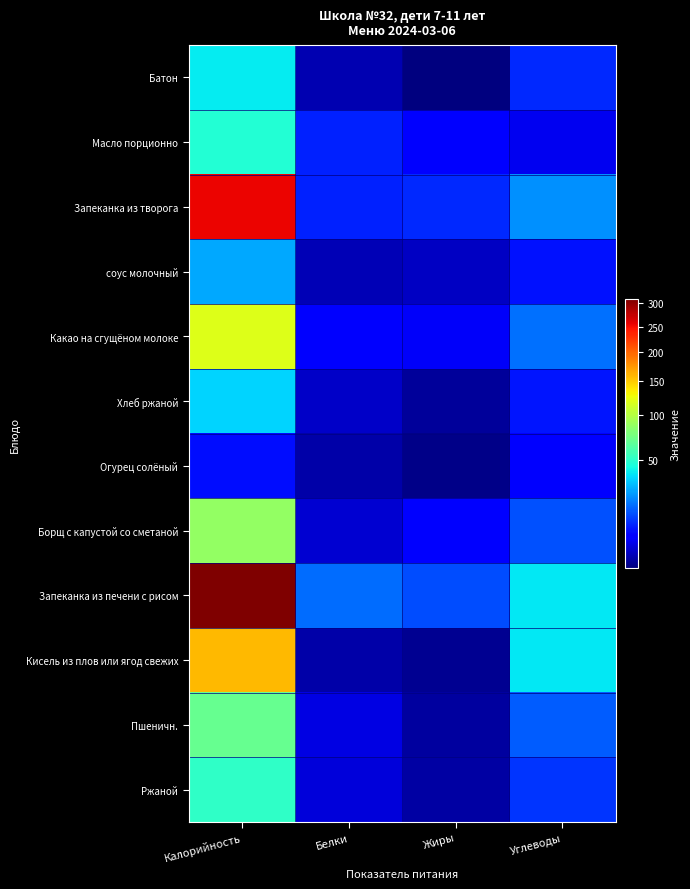

Between Калорийность and Жиры, which series saw the biggest shift?

Запеканка из печени с рисом